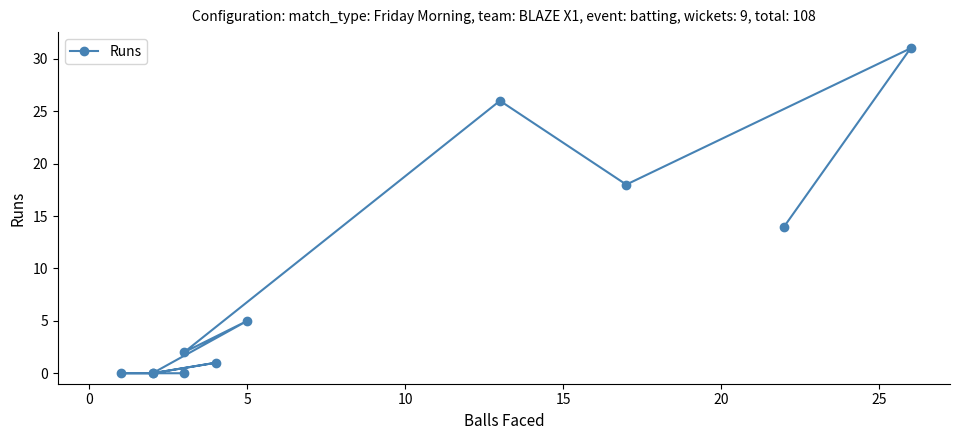

What is the difference between the maximum and second lowest values?

31